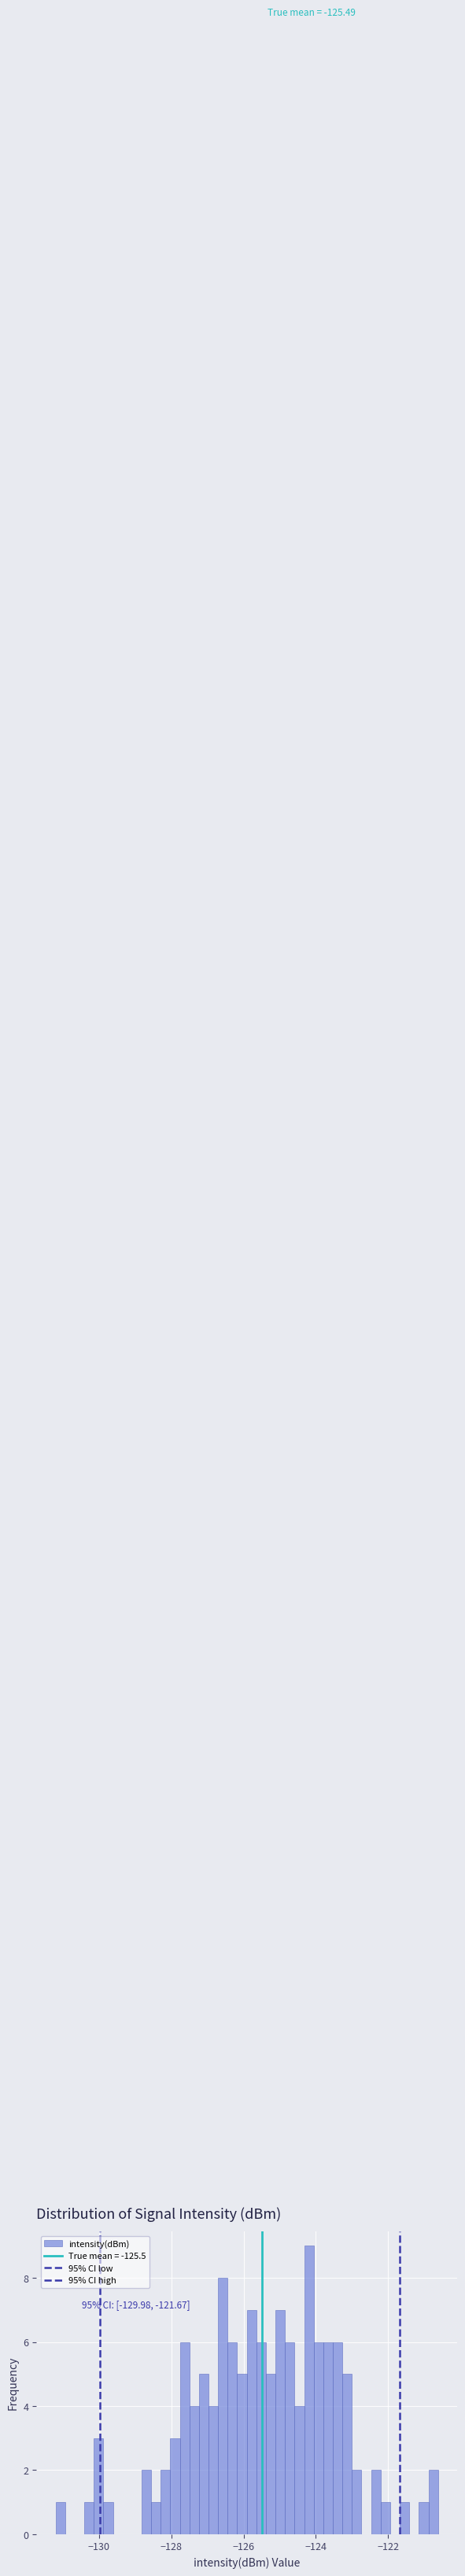

Around what value on the x-axis is the tallest bar? Give the approximate position of its centre, as read against the axis.

-124.2